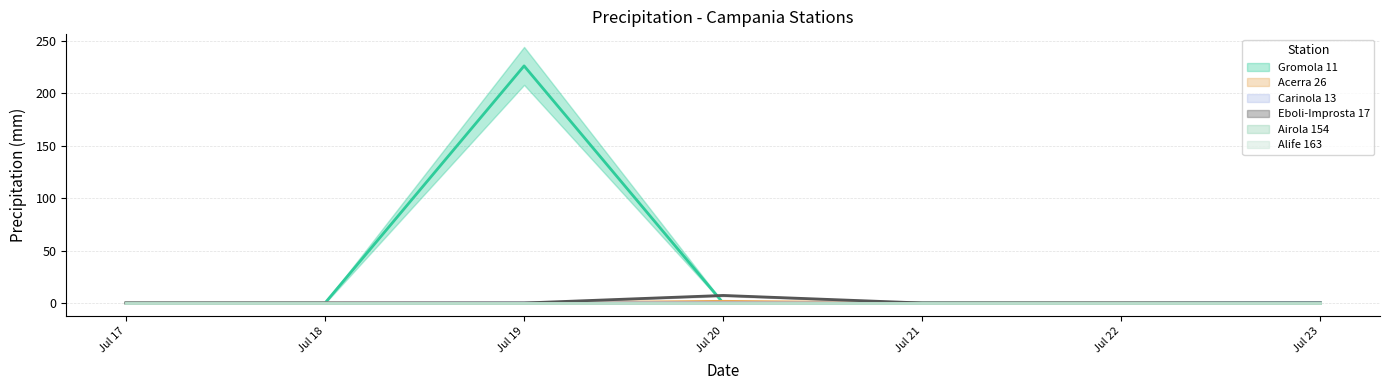

In Eboli-Improsta 17, how many points are higher than both neighbors (excluding endpoints)?

1